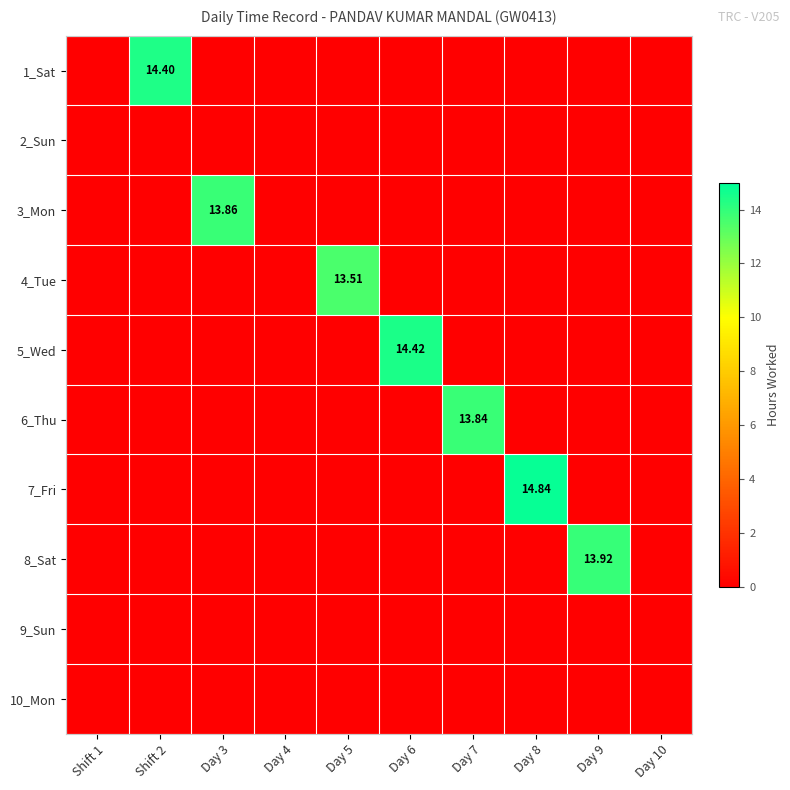

Is it true that 2_Sun equals 0.0 at Day 6?

True